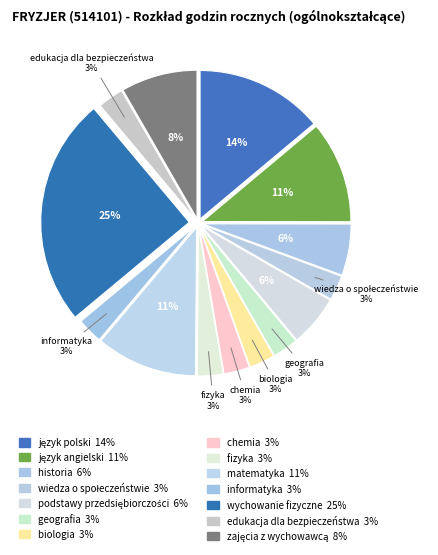

Which has a higher value, wiedza o społeczeństwie or podstawy przedsiębiorczości?

podstawy przedsiębiorczości